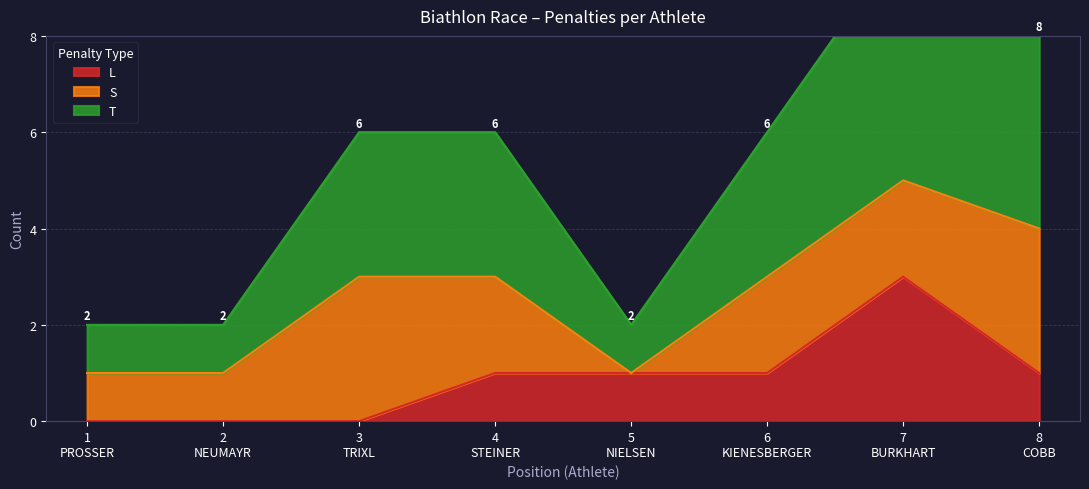

At how many categories does at least one series exceed 3?

2